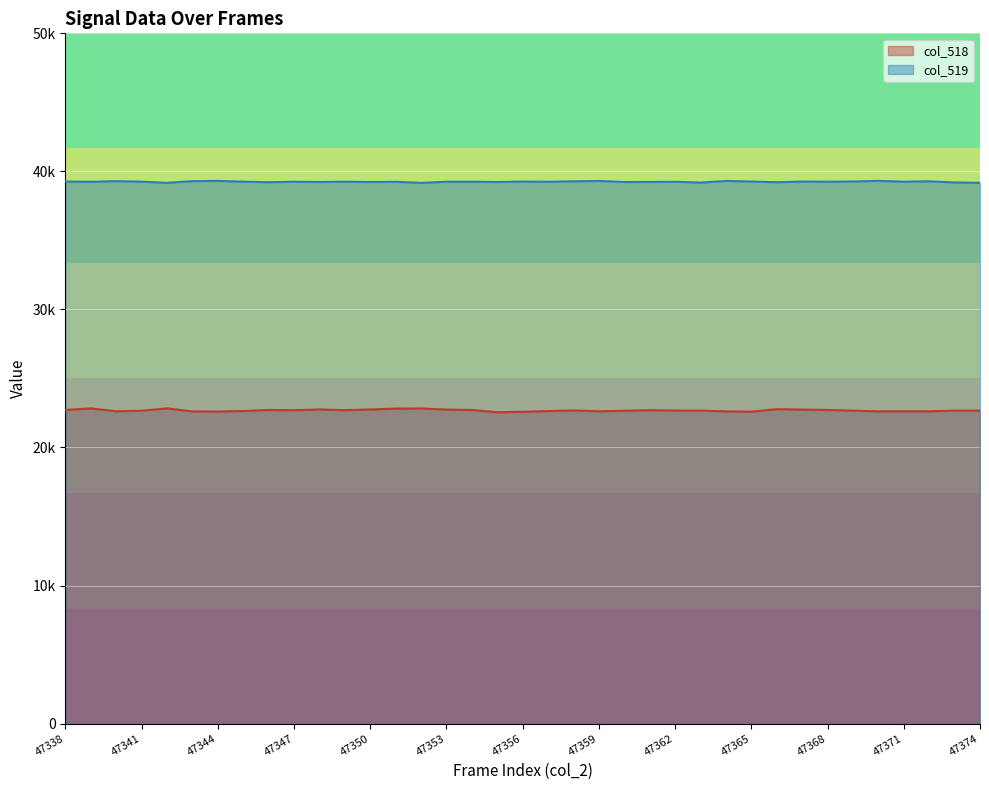

What is the sum of the col_518 line values at 32 and 47359?

45258